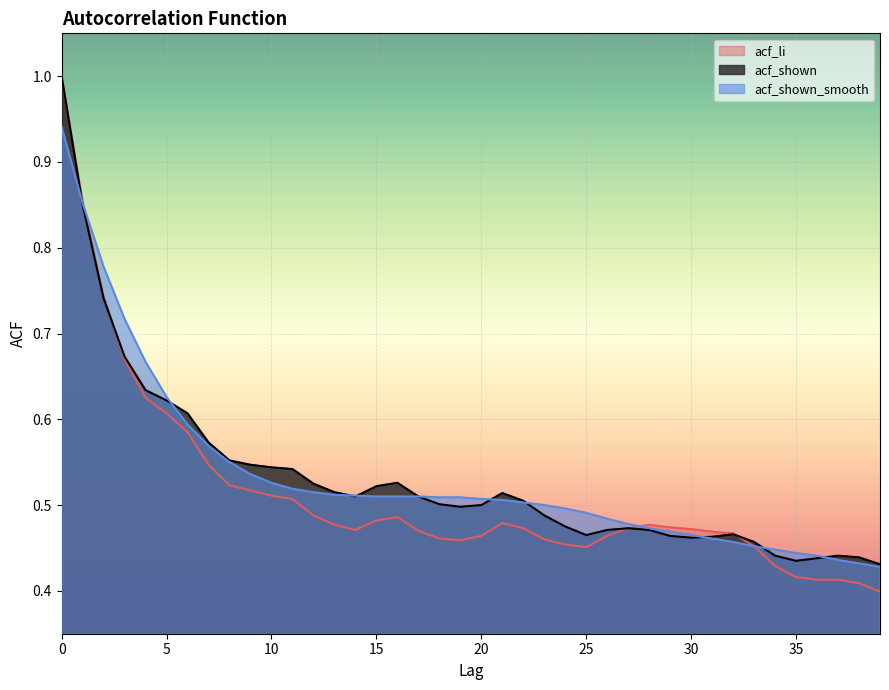

The value of acf_shown_smooth at 36 is 0.4. True or false?

True